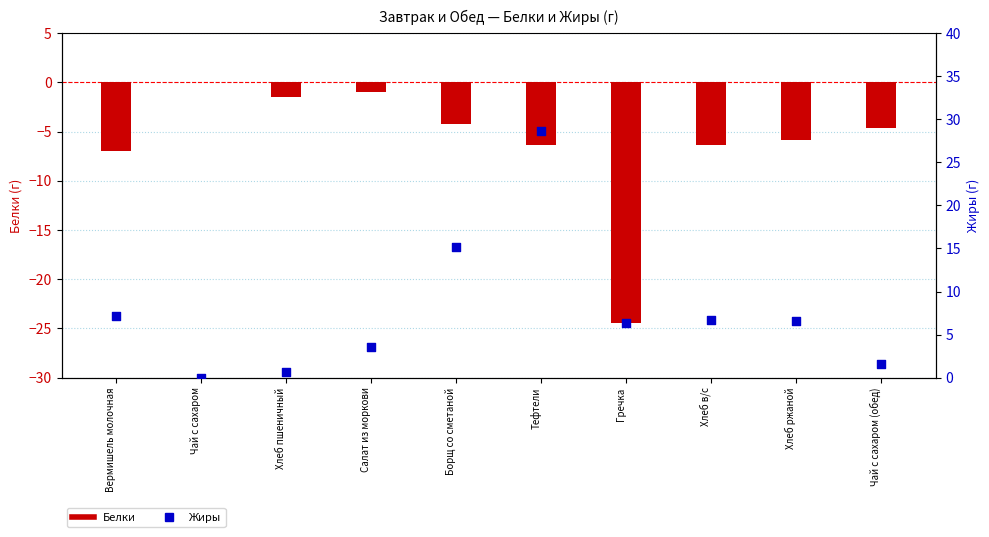

Which series reaches the minimum Y coordinate?

Белки